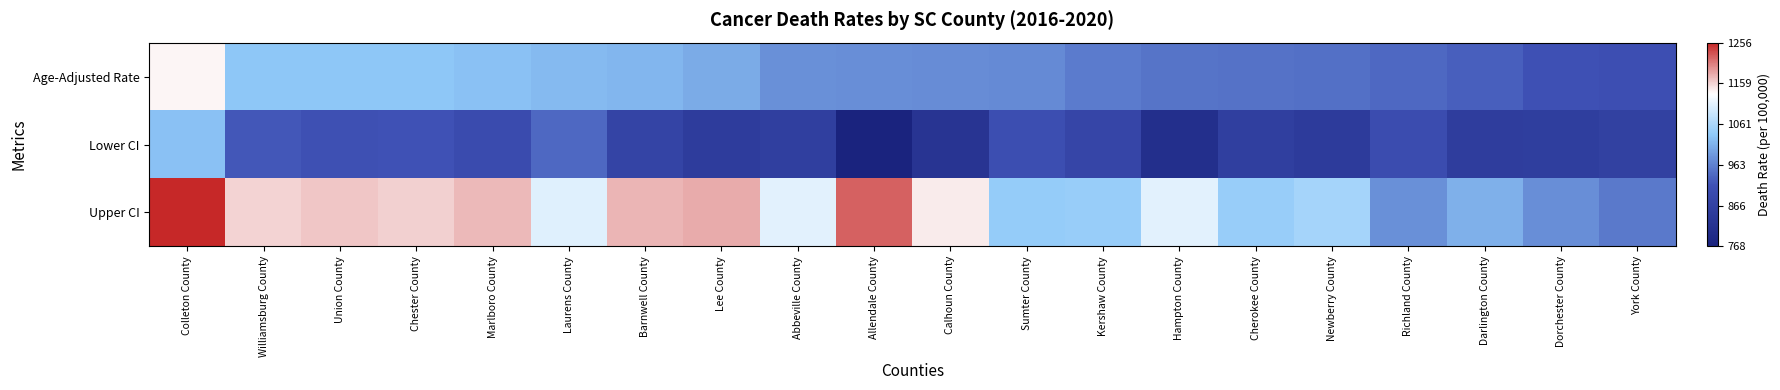

Which series has the widest spread of values?

Upper CI